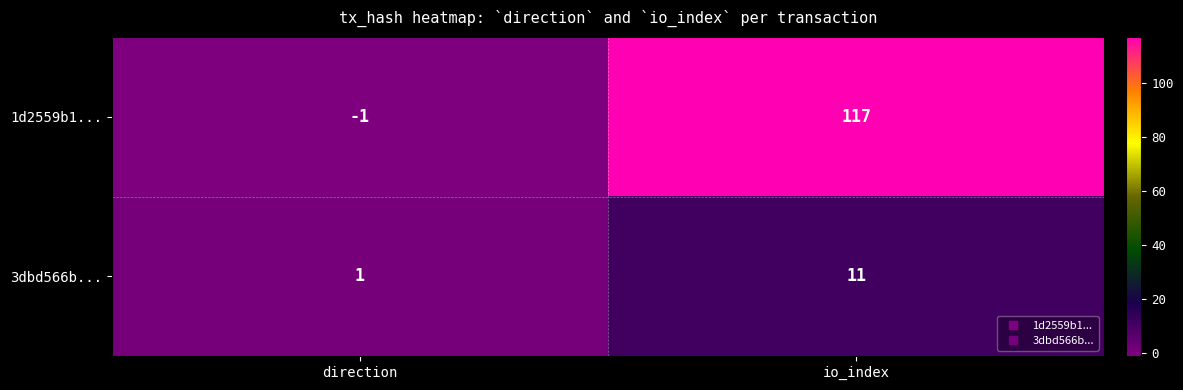

At which category does the chart reach its peak across all series?

io_index